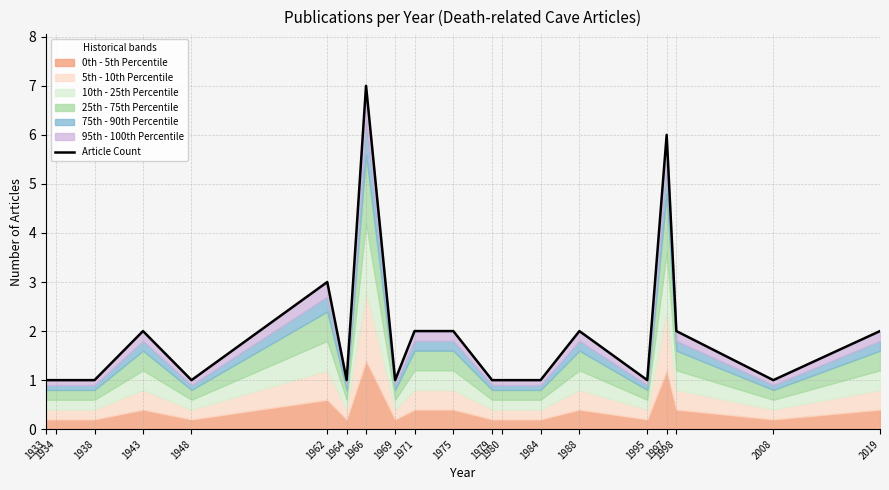

How many values exceed 1?

9